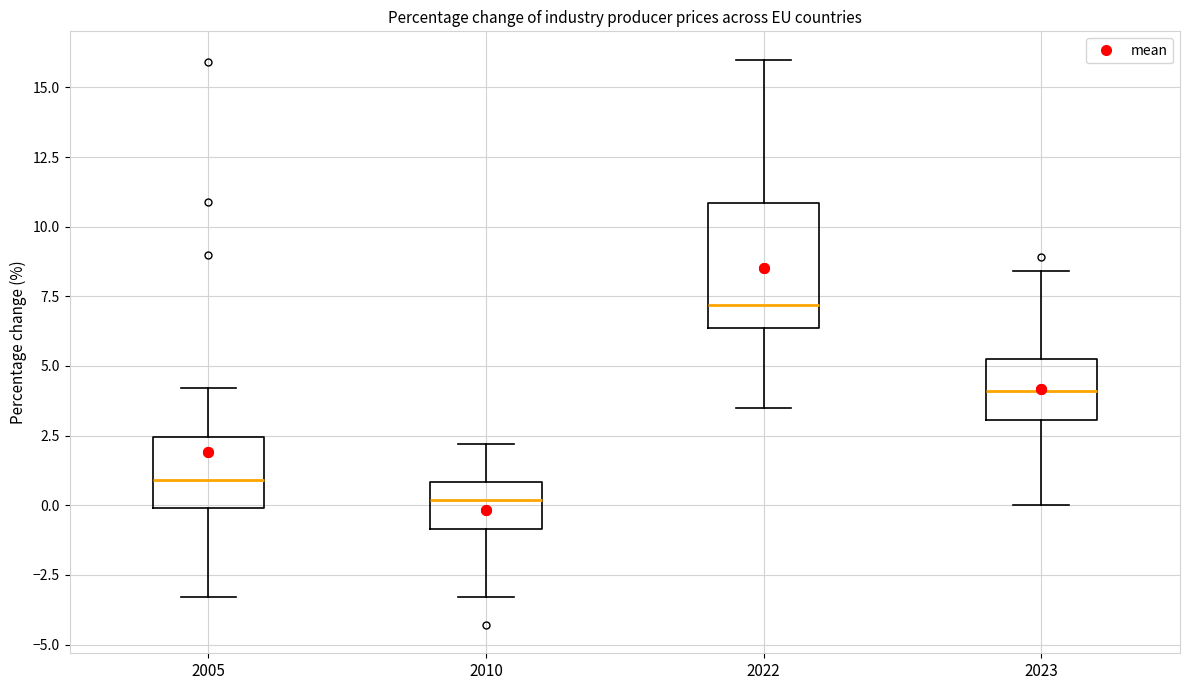

Where is the upper edge of the box at x = 2005 on the y-axis? The values are not printed on the chart, so give them approximately, as read against the axis.

2.5